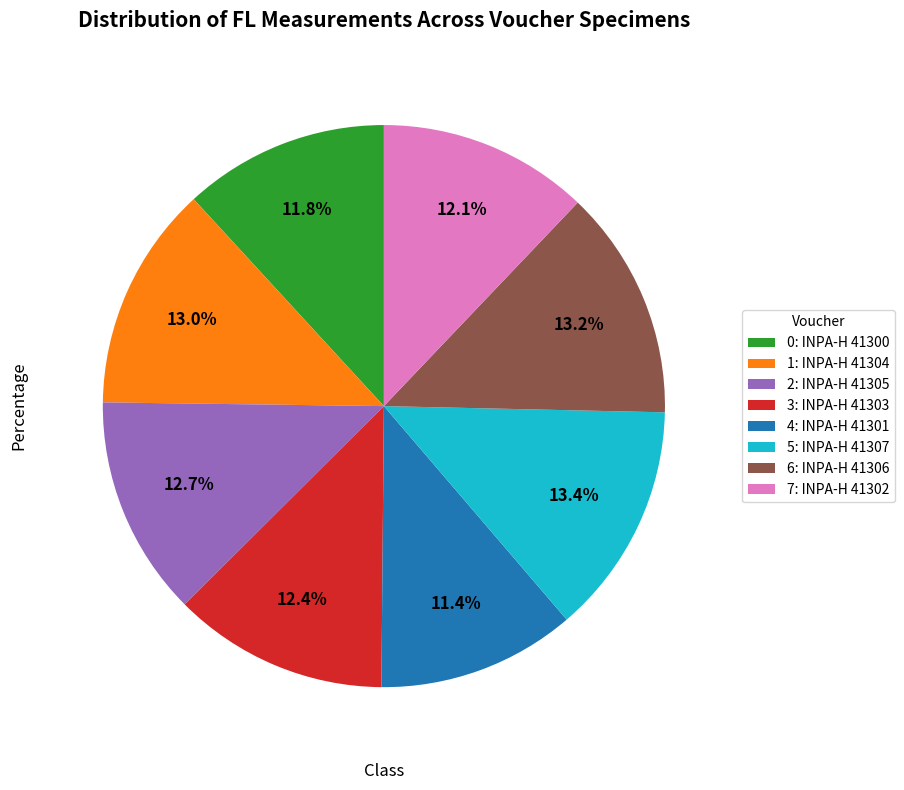

Which has a higher value, 4: INPA-H 41301 or 3: INPA-H 41303?

3: INPA-H 41303